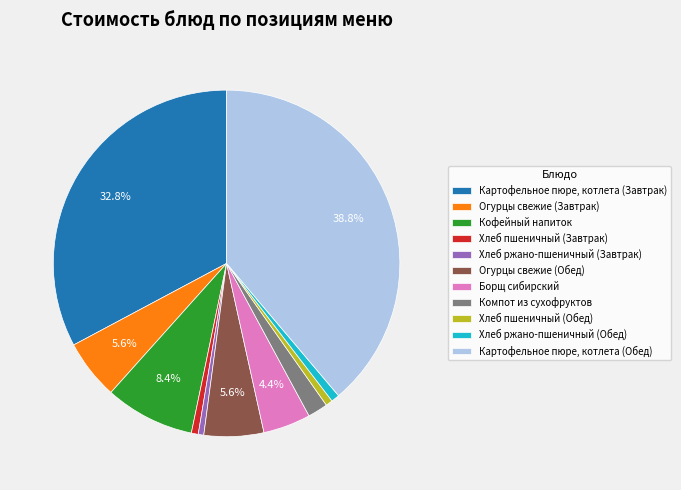

To the nearest percent, what portion does Картофельное пюре, котлета (Завтрак) represent?

33%